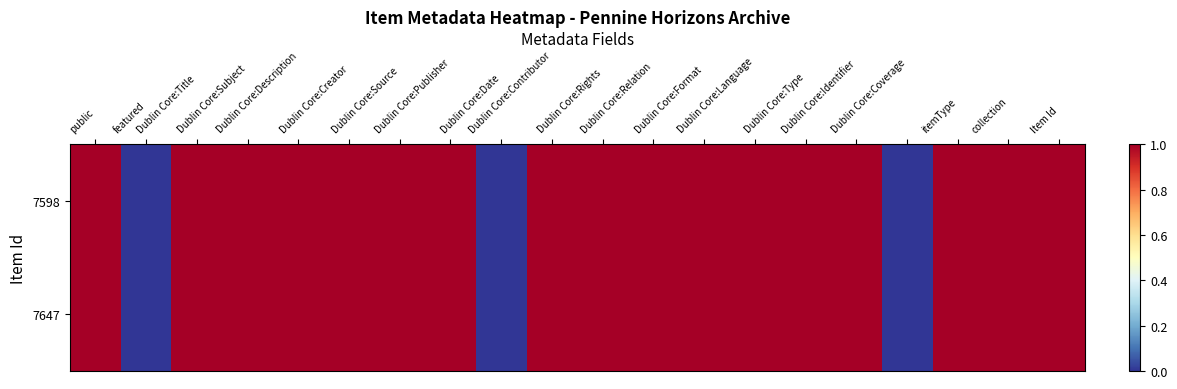

At which category does the chart reach its peak across all series?

public